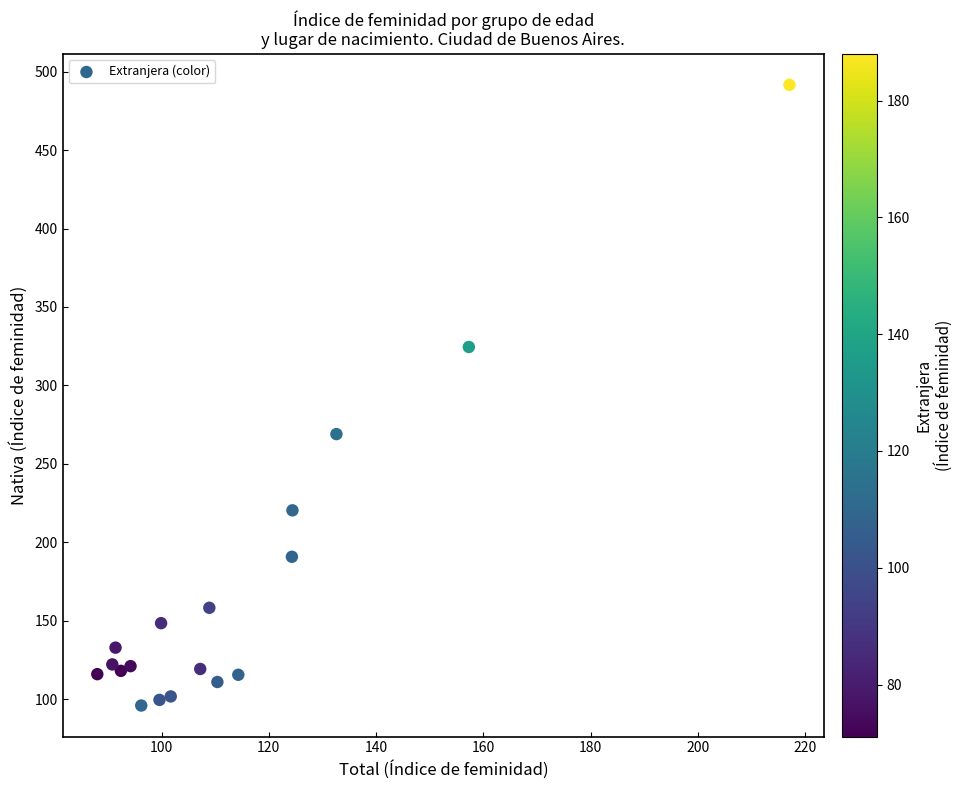

What is the range of X values (max minus min)?

129.1